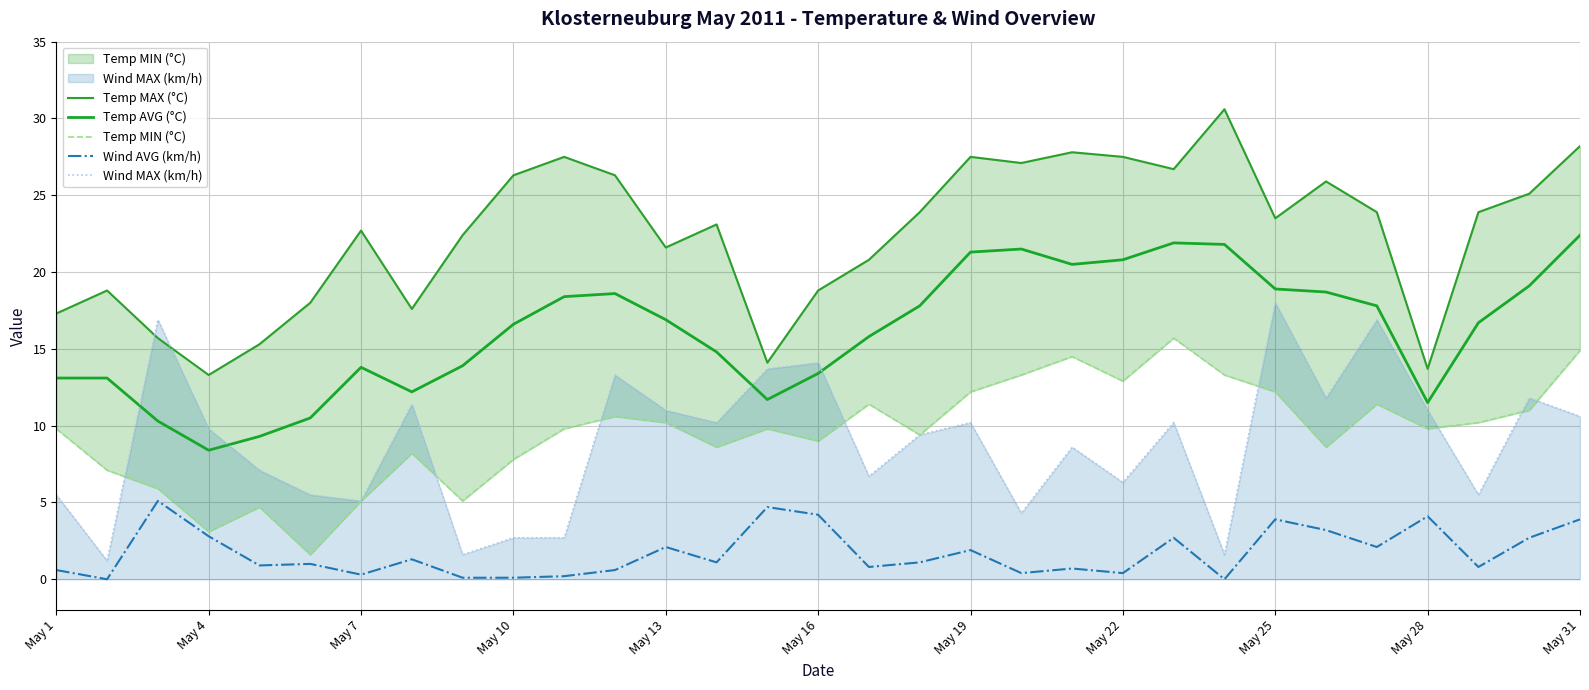

Which category has the lowest value in the Temp AVG (°C) series?

May 4